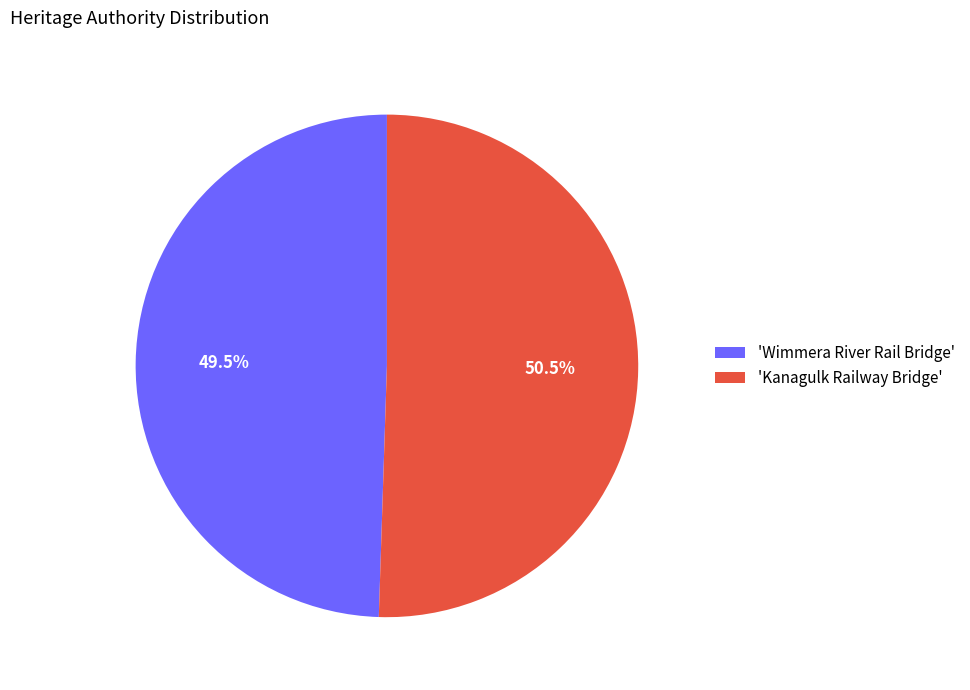

Which slice is the smallest?

'Wimmera River Rail Bridge'